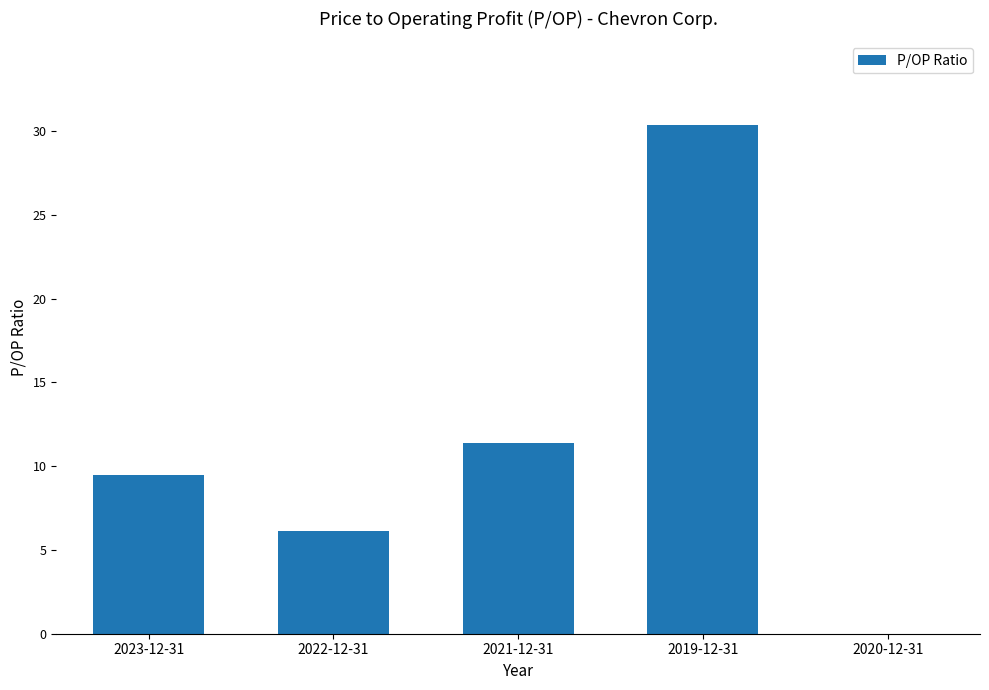

What is the change in value from 2023-12-31 to 2022-12-31?

-3.4